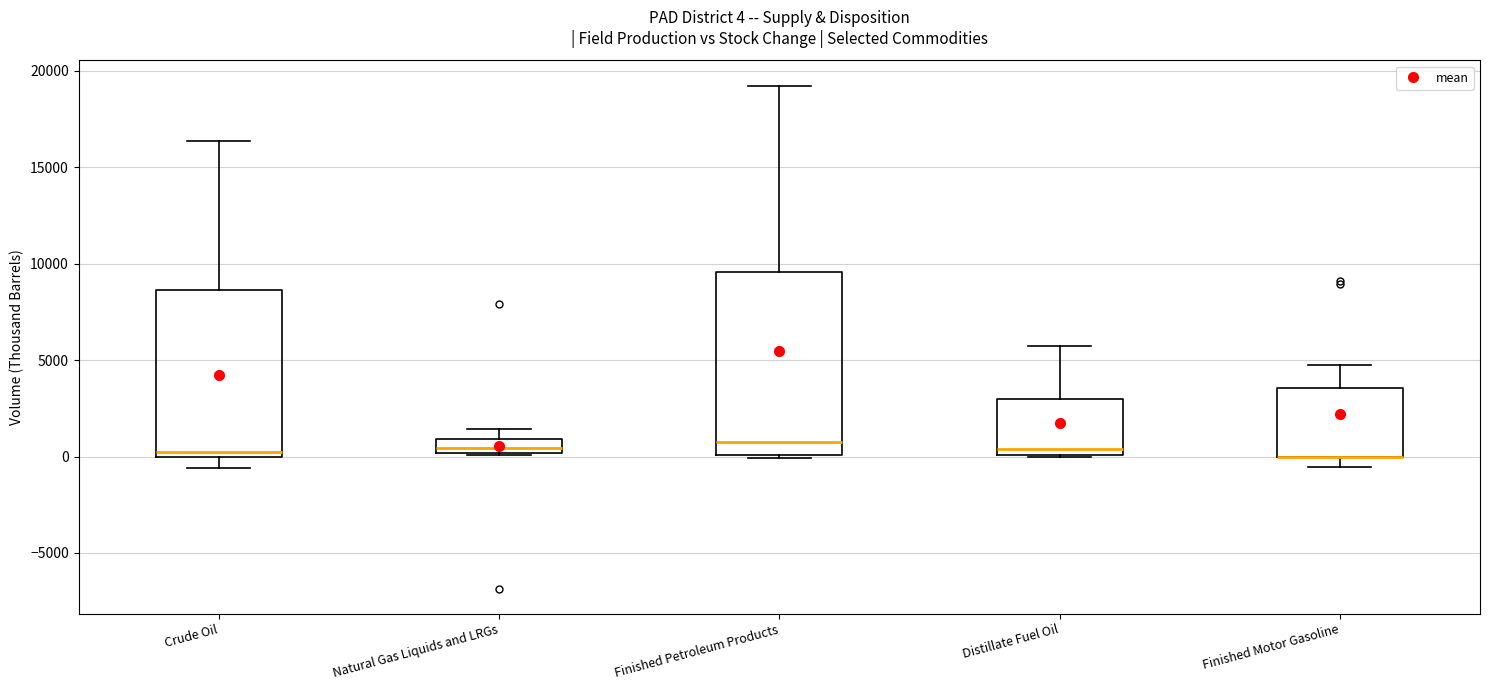

Which box is the tallest, from its lower edge to its upper edge?

Finished Petroleum Products